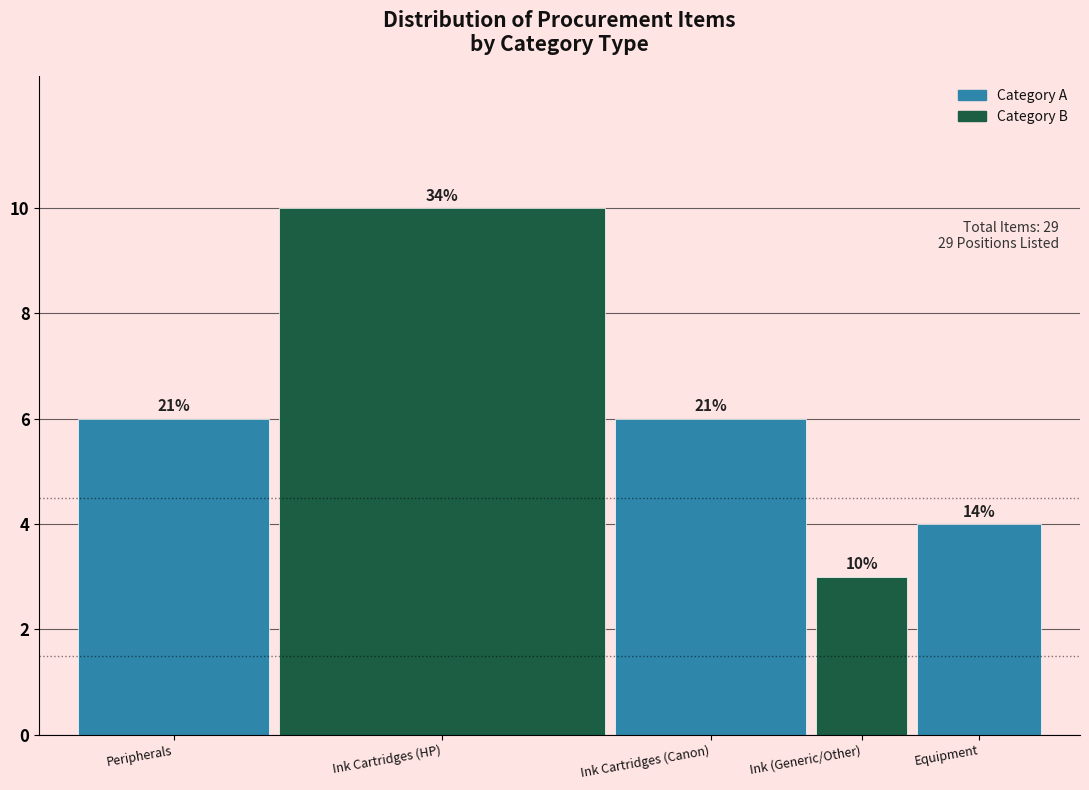

Does the chart contain any negative values?

No